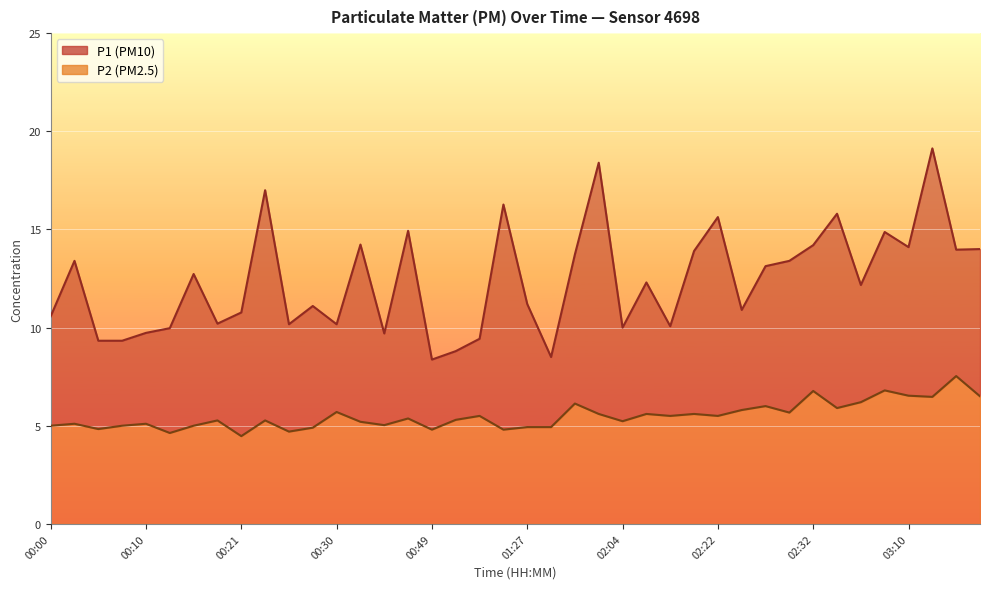

Which series has the widest spread of values?

P1